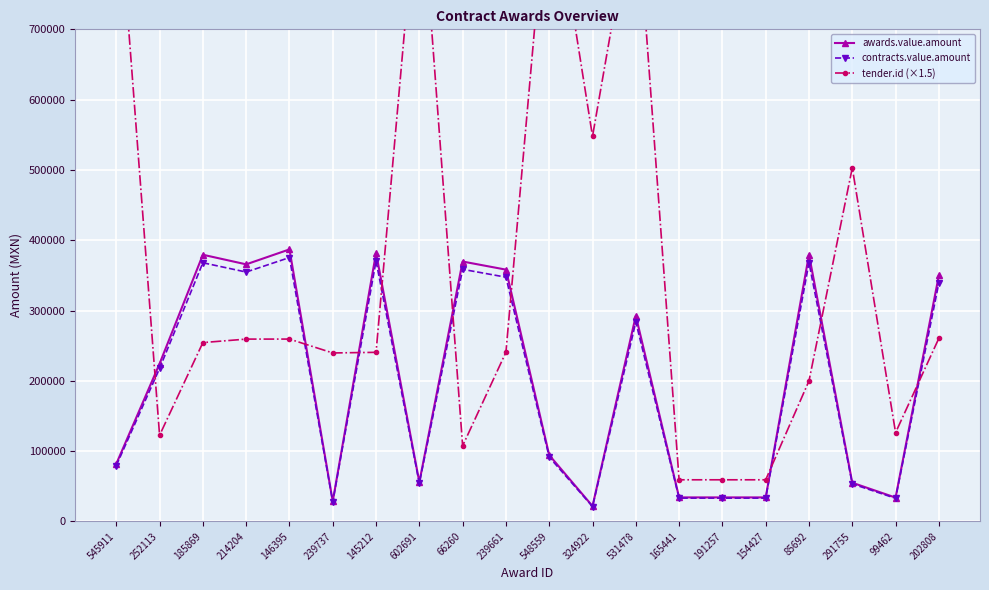

True or false: contracts.value.amount and tender.id (×1.5) intersect in this chart.

True